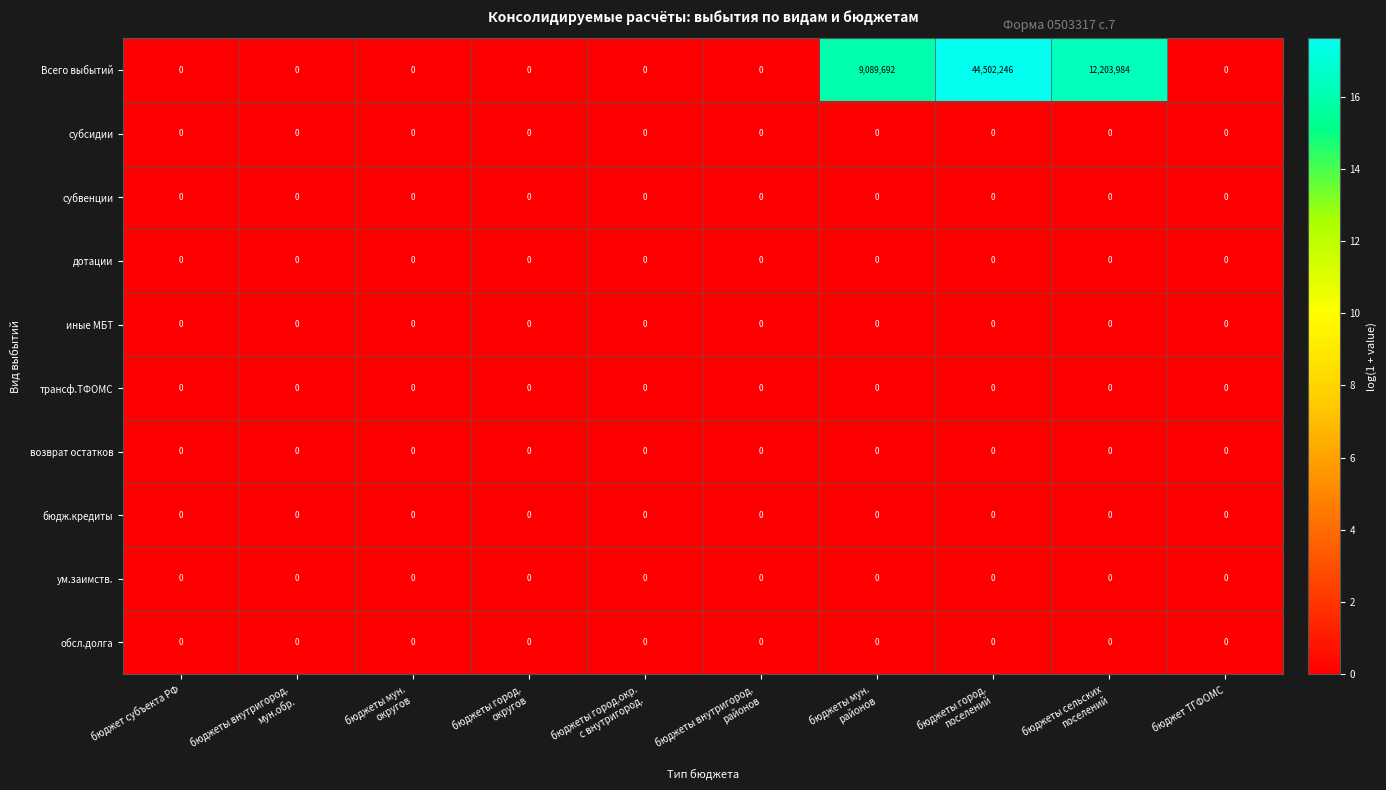

Which series has the widest spread of values?

Всего выбытий